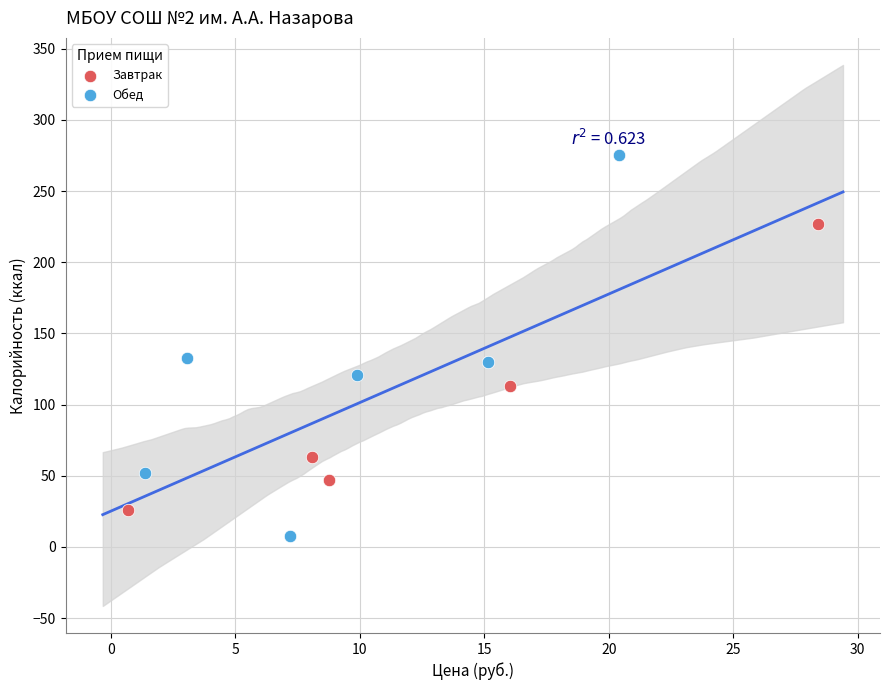

Which series reaches the maximum Y coordinate?

Обед